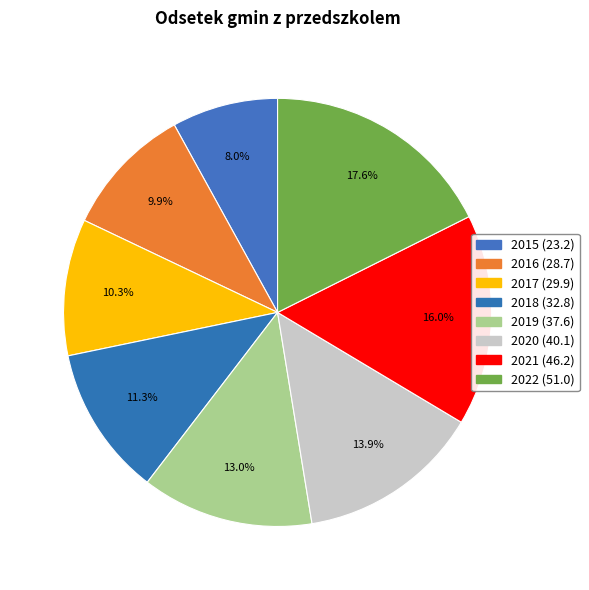

What percentage do 2019 and 2016 together represent?

22.9%